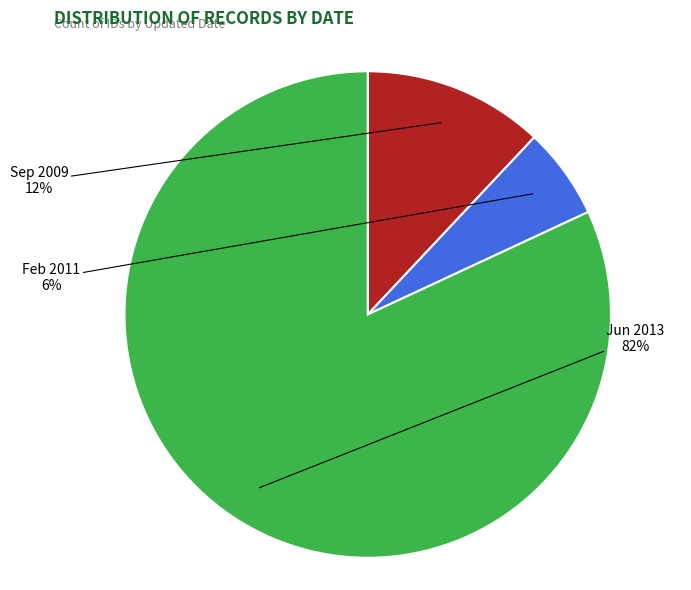

Is the sum of Feb 2011 and Jun 2013 greater than half?

Yes